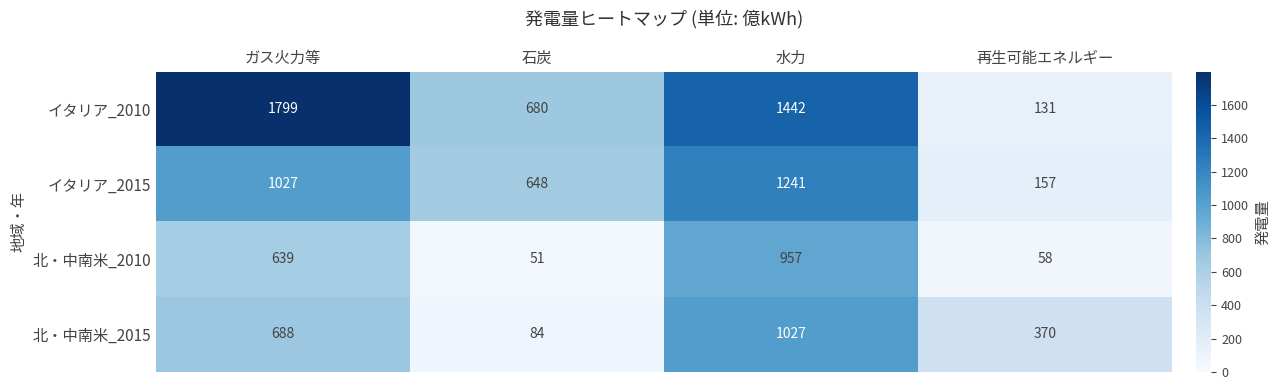

True or false: 北・中南米_2010 has a value of 51 at 石炭.

True